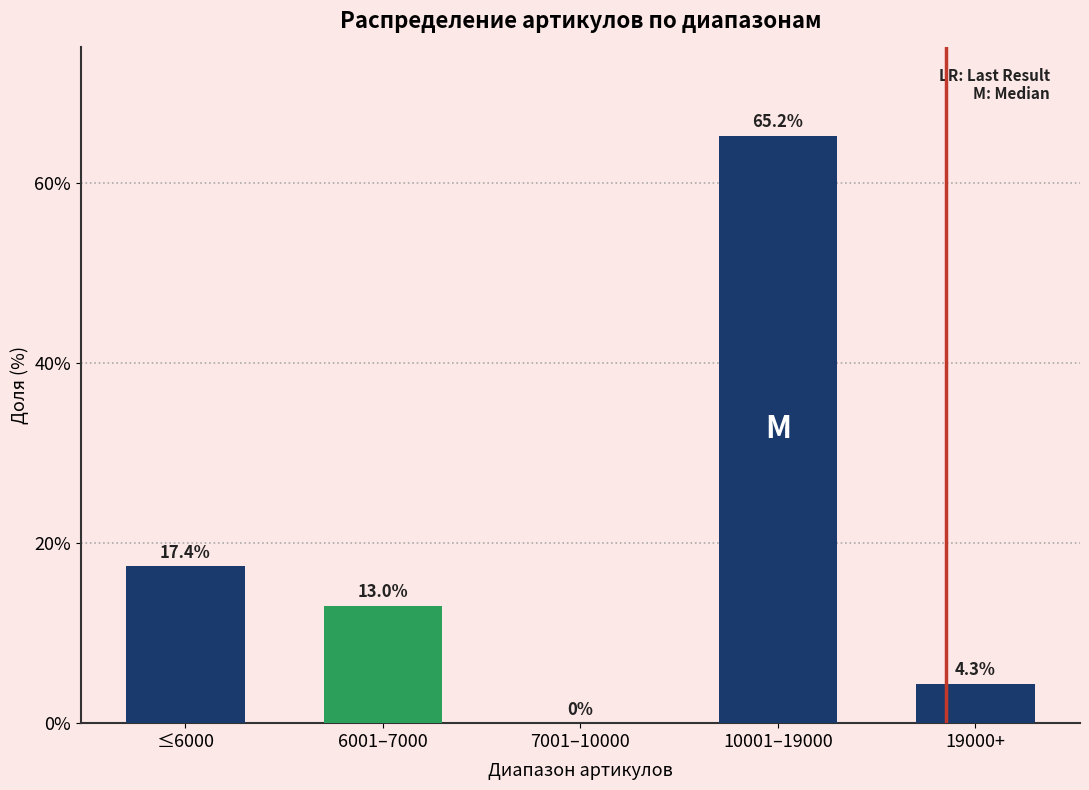

Reading left to right, list all the values displayed in this chart.

≤6000=17.4	6001–7000=13.0	7001–10000=0.0	10001–19000=65.2	19000+=4.3